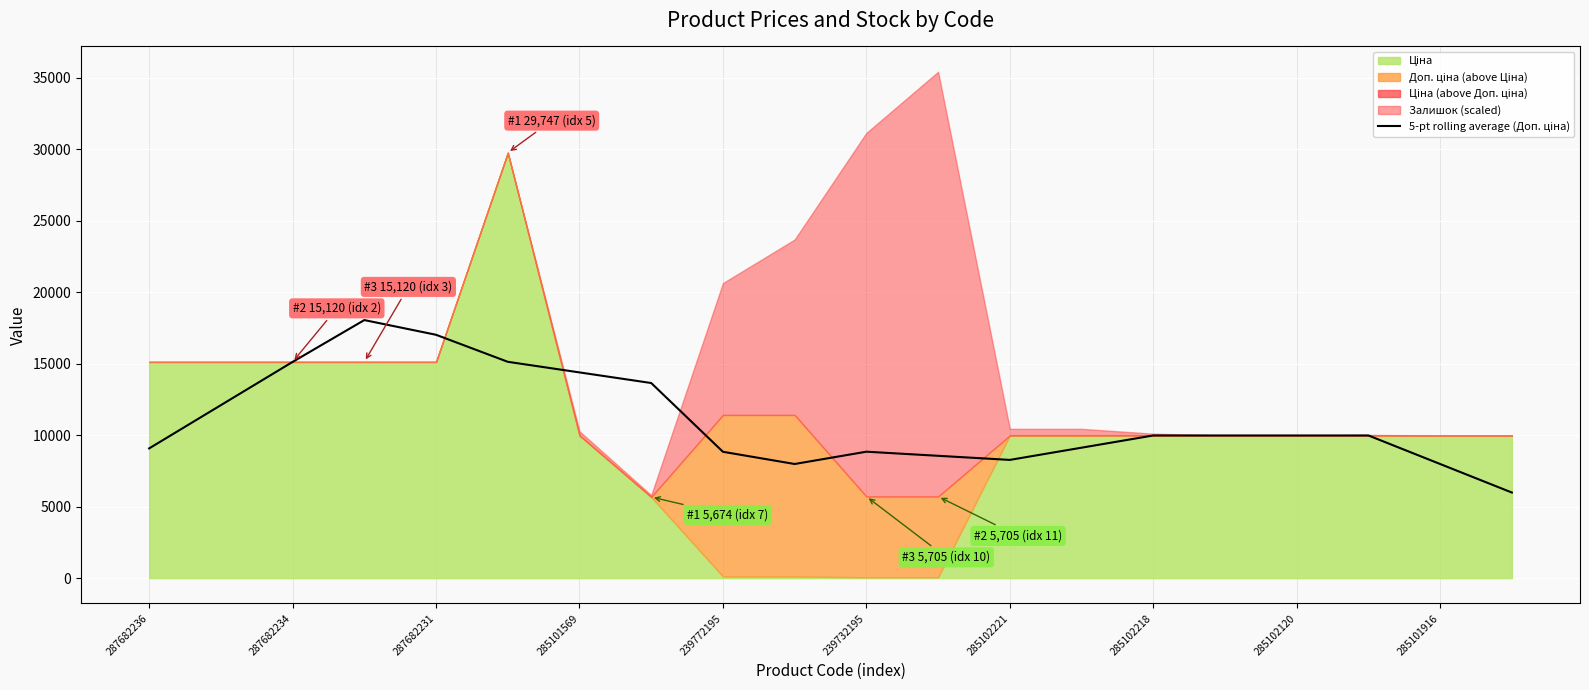

The value at 285101916 is 5272.1. True or false?

False